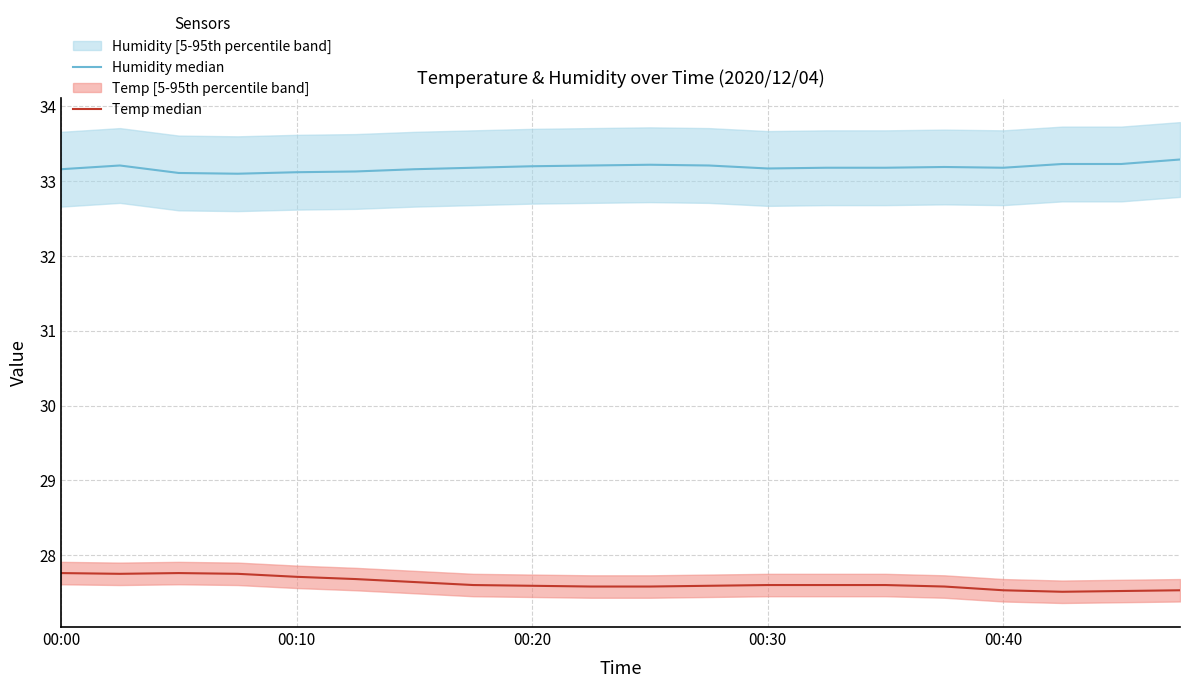

Rank the series by their average value, from highest to lowest.

Humidity median, Temp median